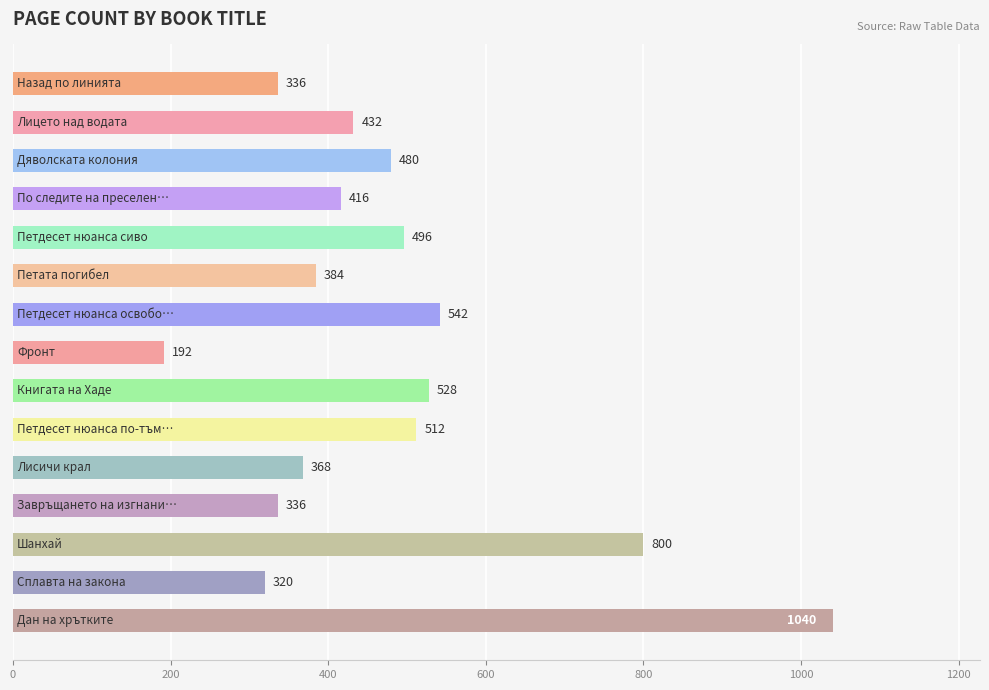

What is the difference between the second highest and second lowest values?

480